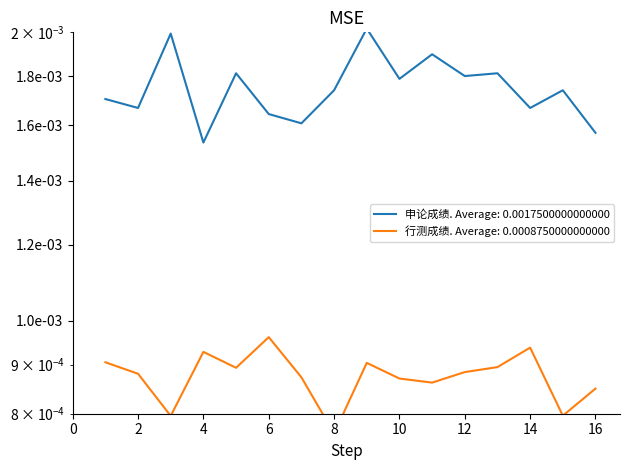

Between 8 and 16, which is larger?

8